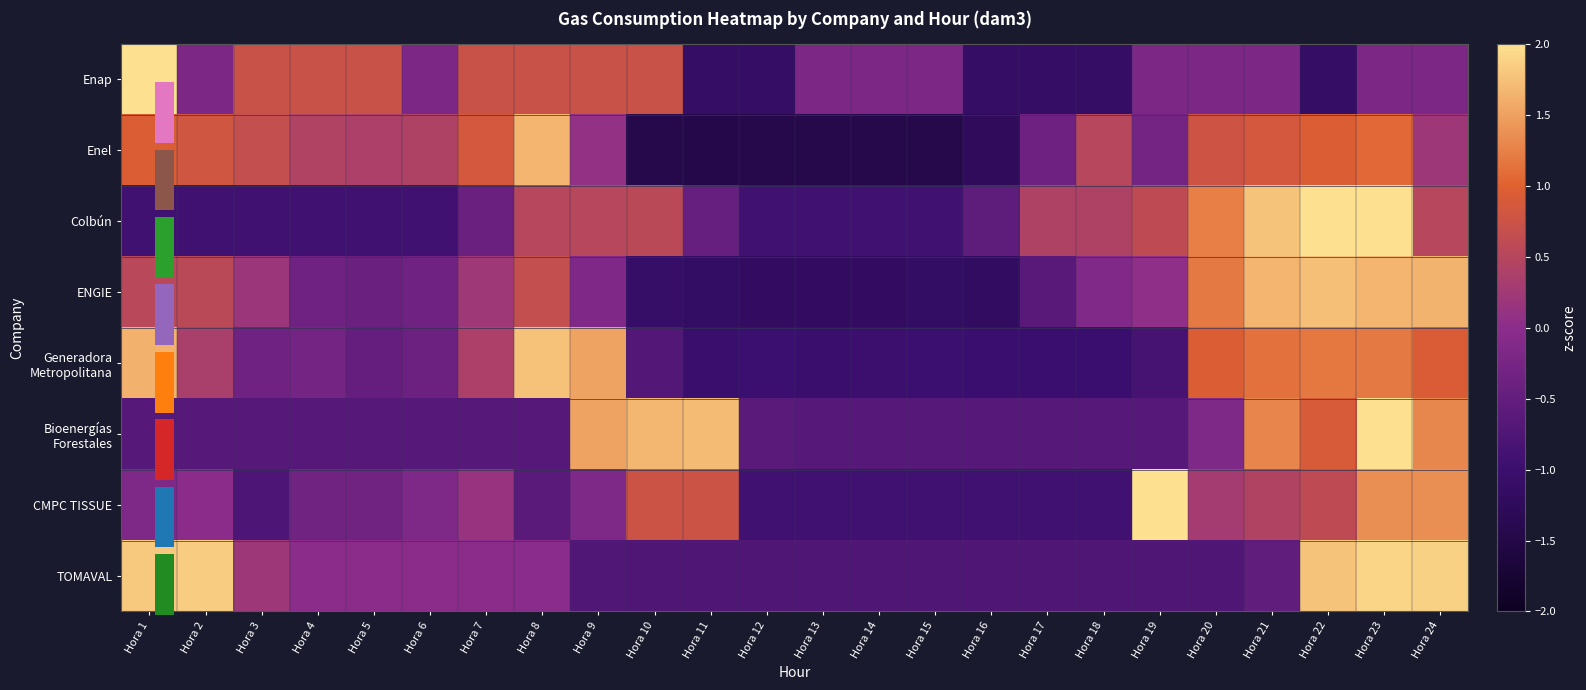

Rank the series by their maximum value, from lowest to highest.

Enel, ENGIE, Generadora Metropolitana, TOMAVAL, Colbún, Bioenergías Forestales, CMPC TISSUE, Enap